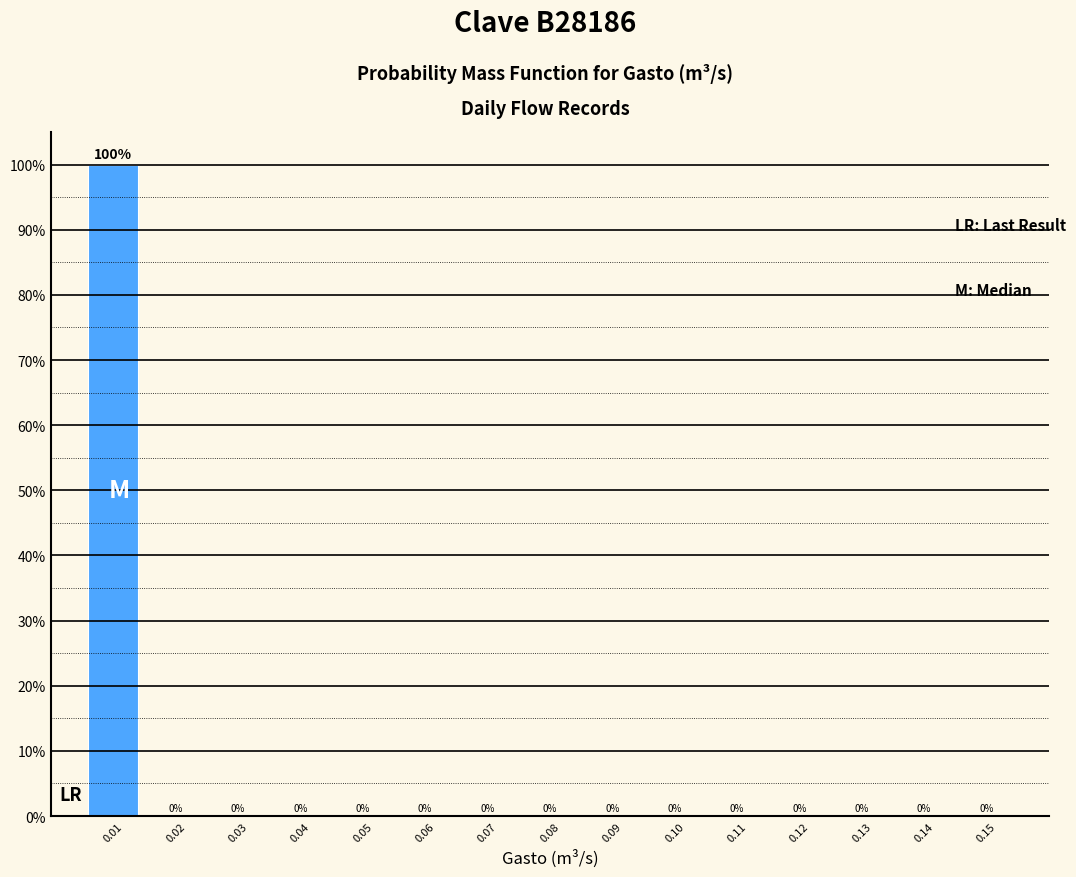

Reading left to right, what are all the values shown in this chart?

0.01=100	0.02=0	0.03=0	0.04=0	0.05=0	0.06=0	0.07=0	0.08=0	0.09=0	0.10=0	0.11=0	0.12=0	0.13=0	0.14=0	0.15=0